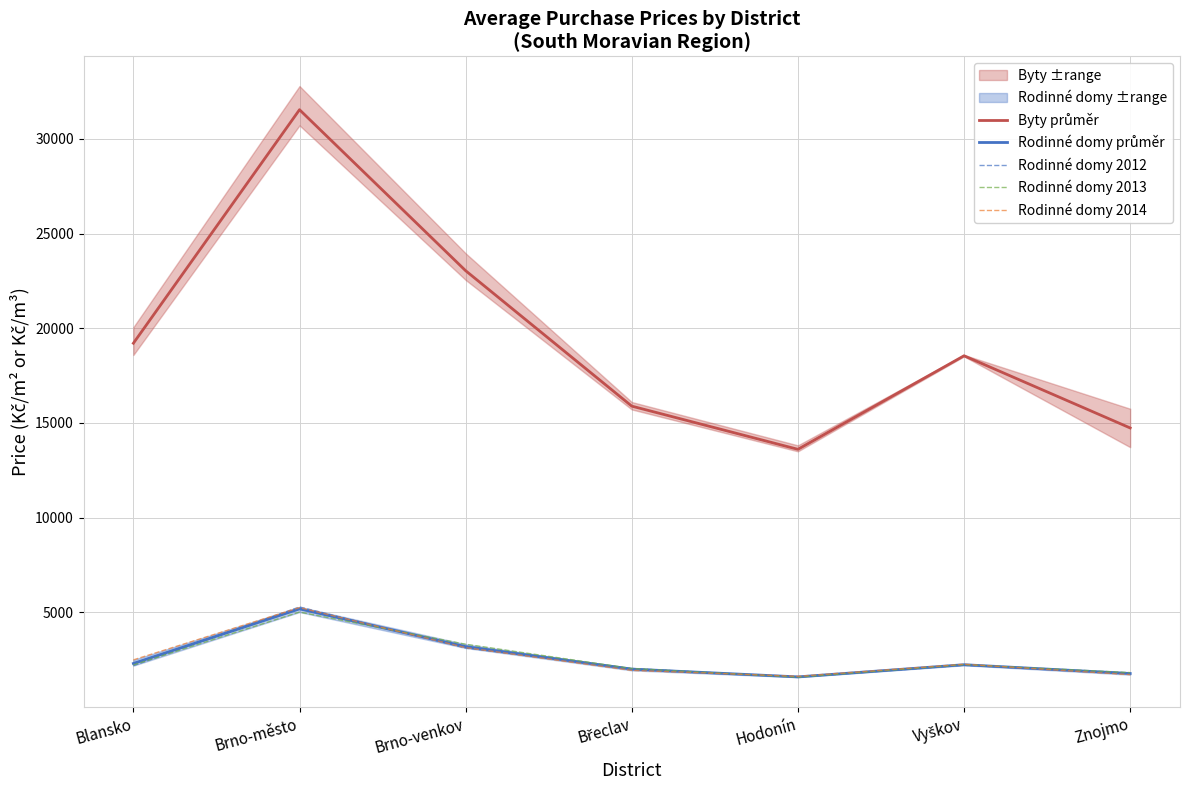

Does the chart have visible grid lines?

Yes